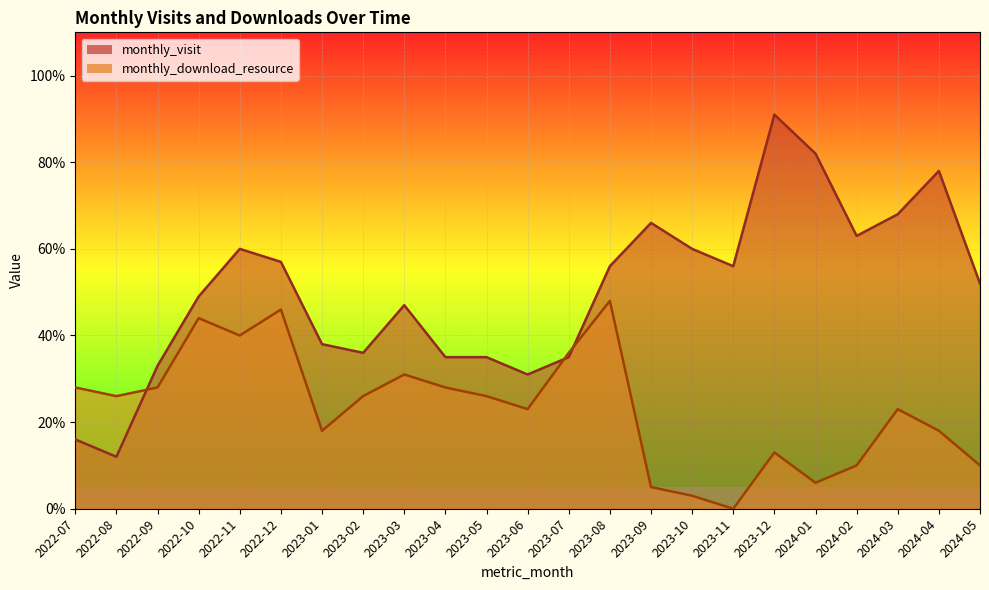

Which series ends up on top after the final intersection of monthly_visit and monthly_download_resource?

monthly_visit